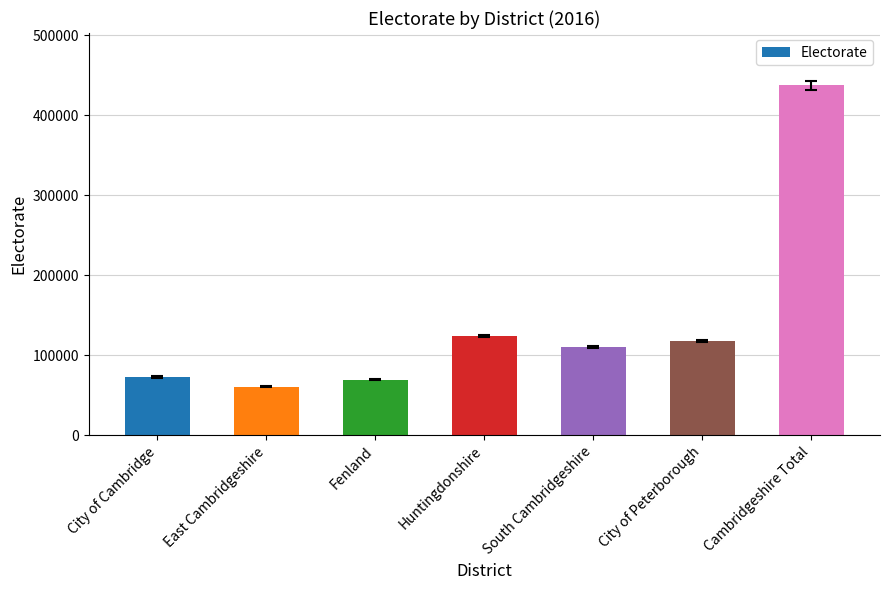

The chart shows a value of 117844 at City of Peterborough. True or false?

True